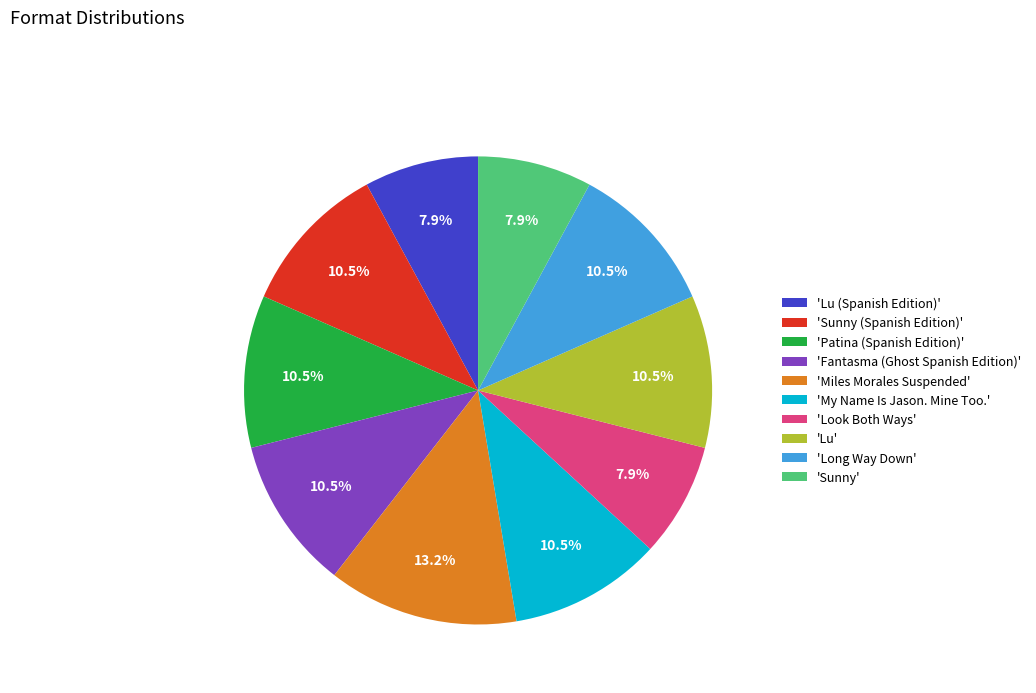

What is the largest slice in the pie chart?

'Miles Morales Suspended'